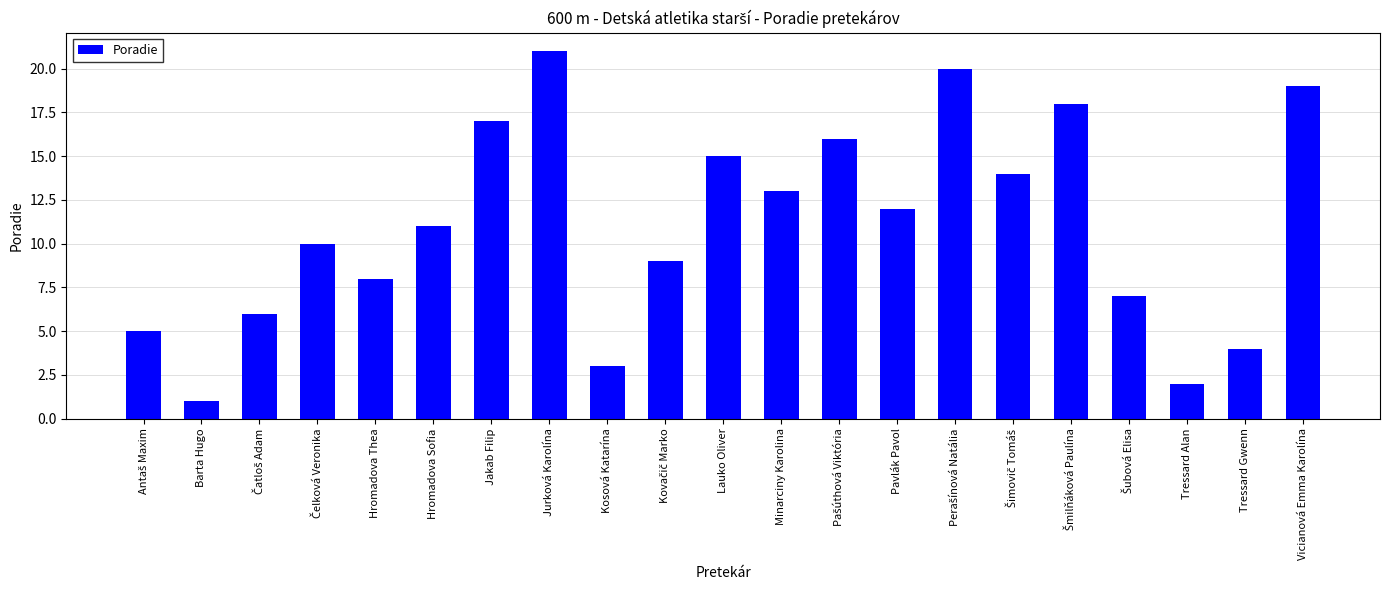

What is the label of the 2nd bar from the left?

Barta Hugo